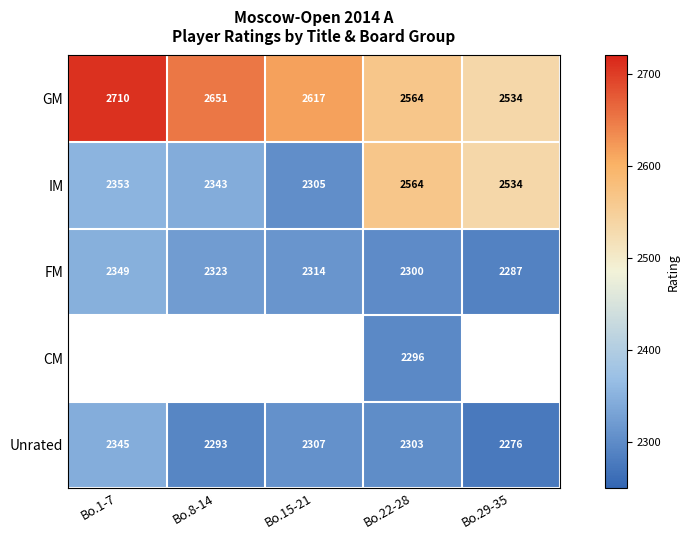

Is it true that IM equals 2353 at Bo.1-7?

True